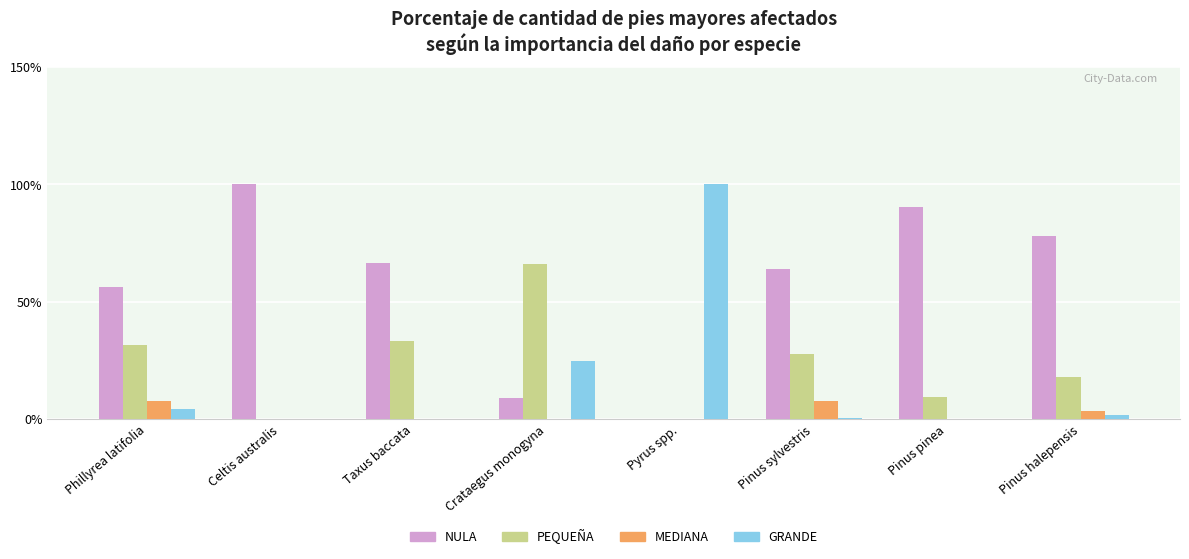

At which label is MEDIANA closest to 3?

Pinus halepensis